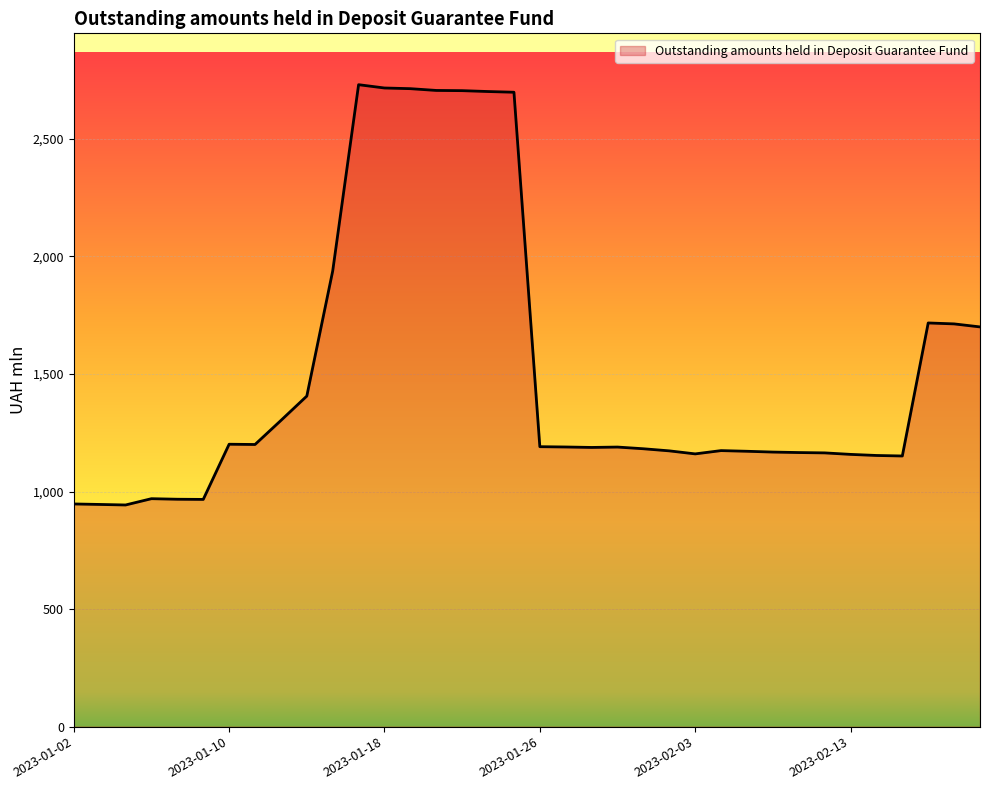

What is the greatest value displayed?

2730.5